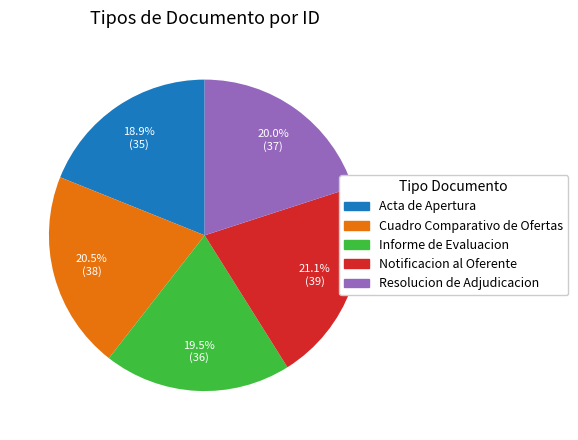

Which slice is the largest?

Notificacion al Oferente